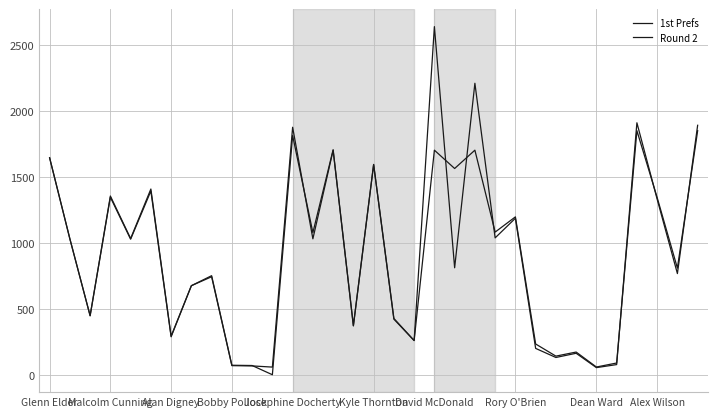

Rank the series by their average value, from lowest to highest.

Round 2, 1st Prefs